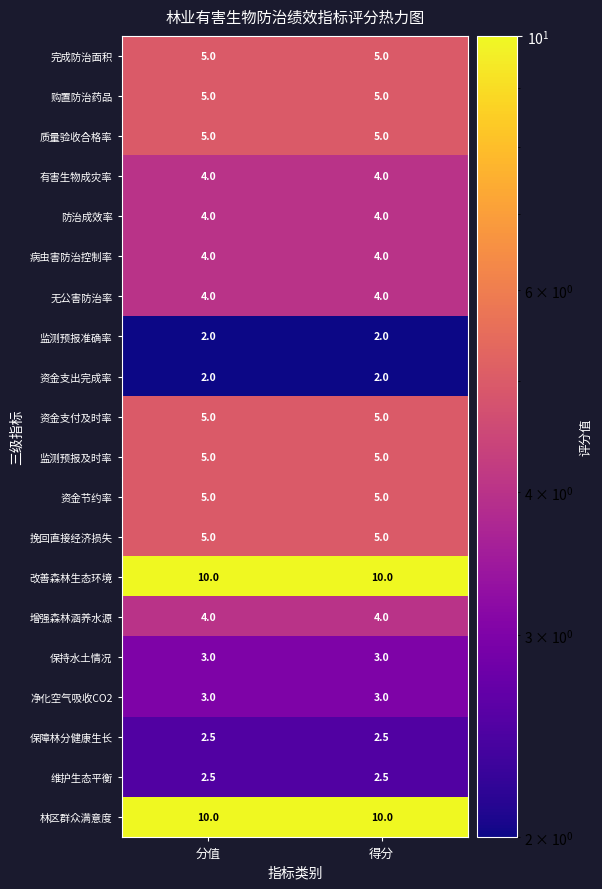

How many categories are shown in the chart?

2